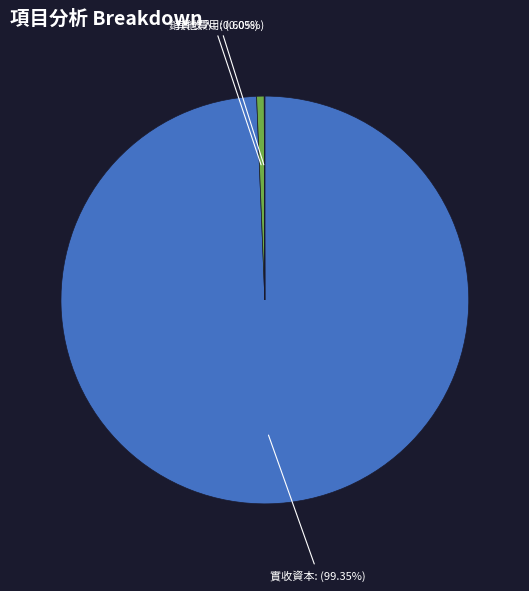

Which has a higher value, 銷貨收入 or 實收資本?

實收資本